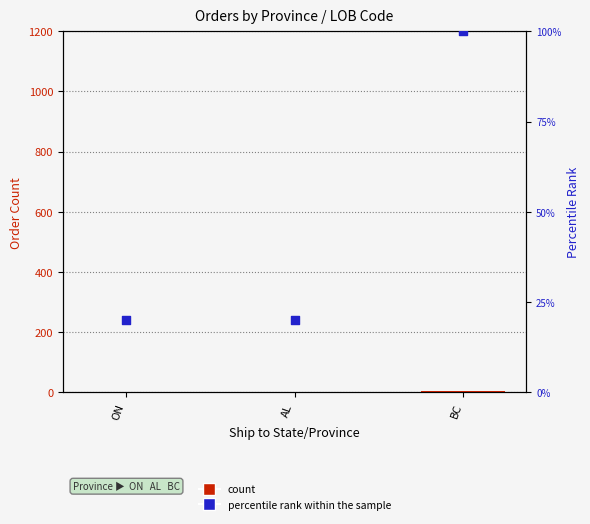

What are all the series names shown in the legend?

count, percentile rank within the sample